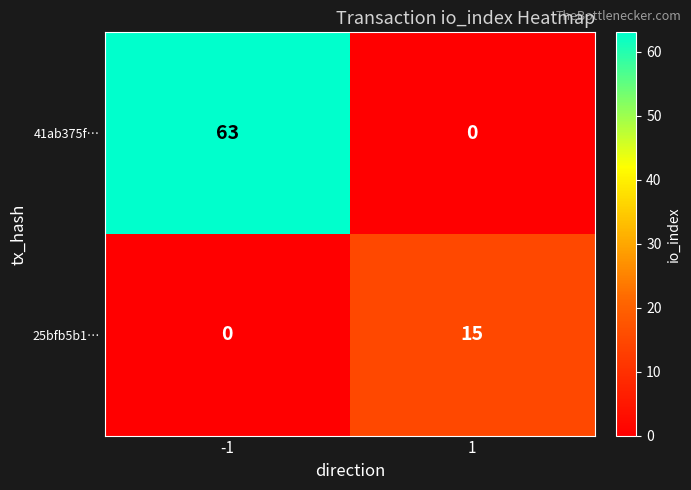

Is the value of 25bfb5b1… at 1 greater than the value of 41ab375f… at -1?

No